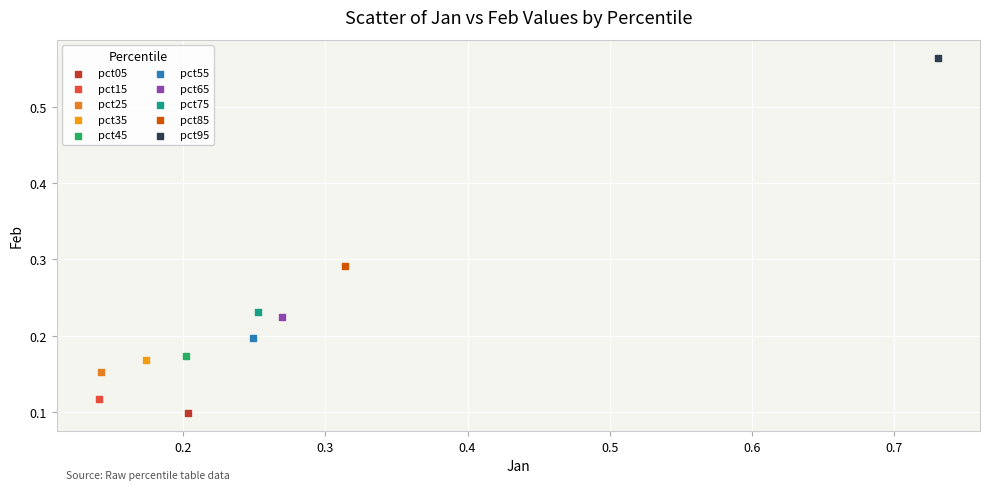

What are all the series names shown in the legend?

pct05, pct15, pct25, pct35, pct45, pct55, pct65, pct75, pct85, pct95